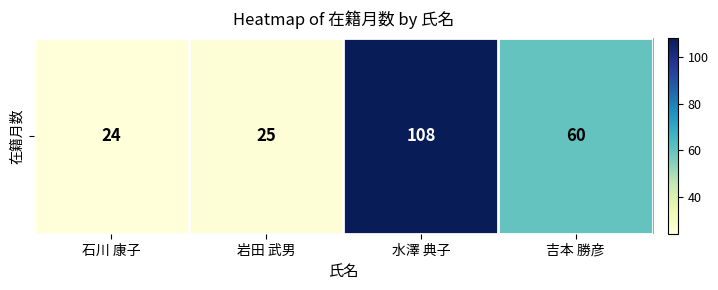

What is the difference between the values at 石川 康子 and 吉本 勝彦?

36